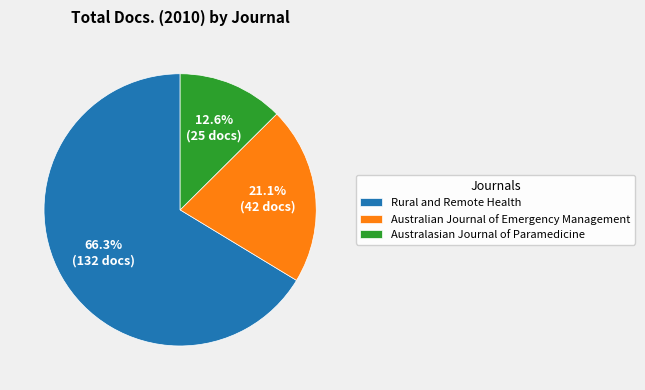

What is the majority slice?

Rural and Remote Health